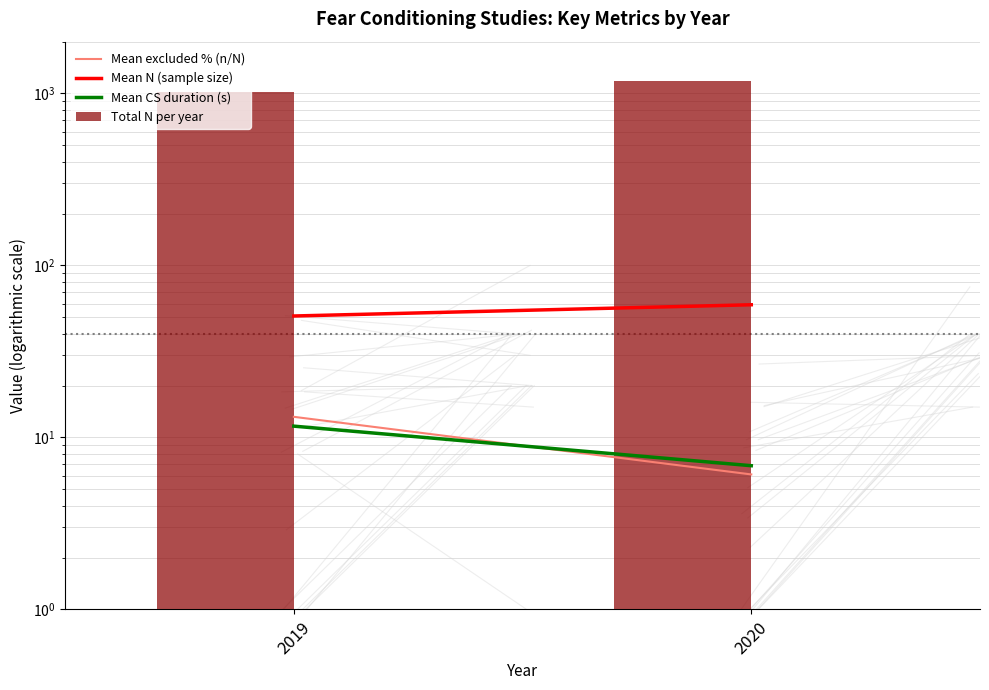

What is the value of the Mean N (sample size) bar at the 2nd from the left?

59.0